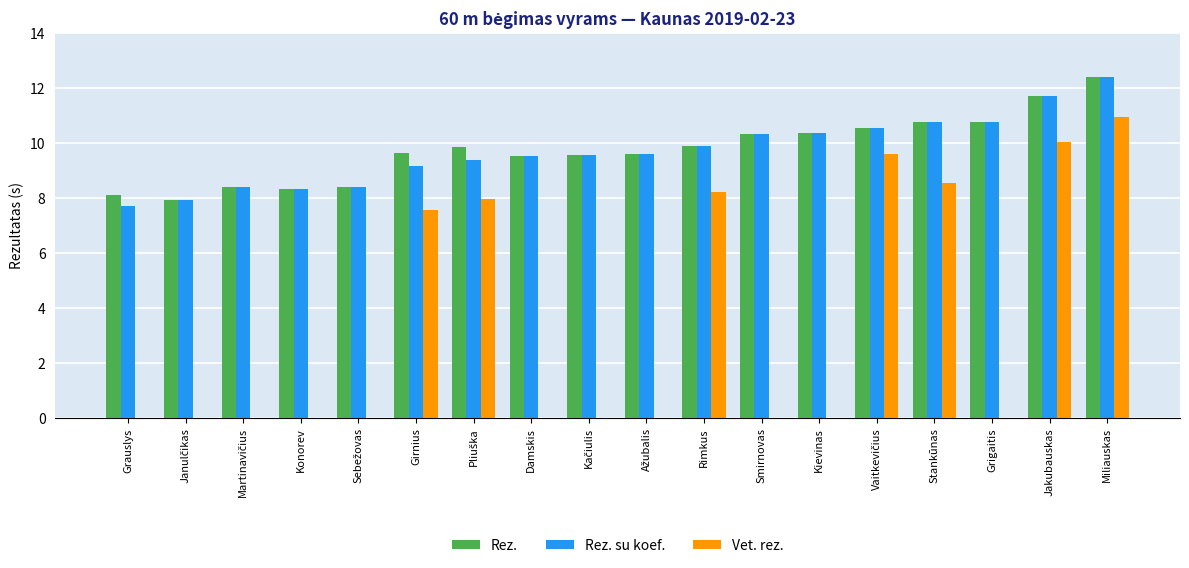

Count the number of data series in this chart.

3